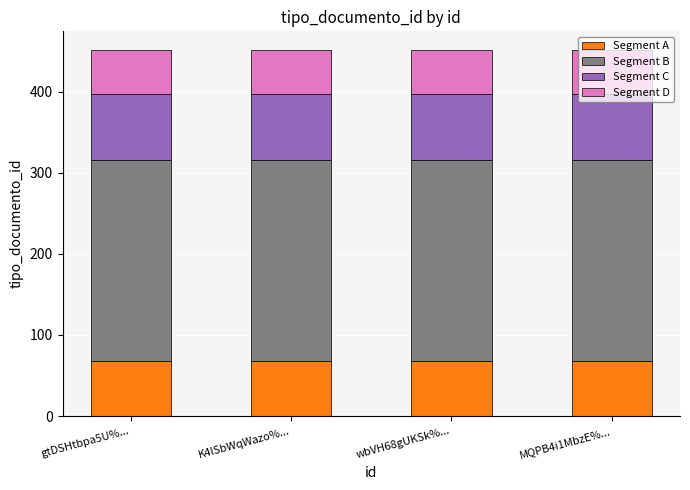

What is the total value across all series at gtDSHtbpa5U%...?

452.0